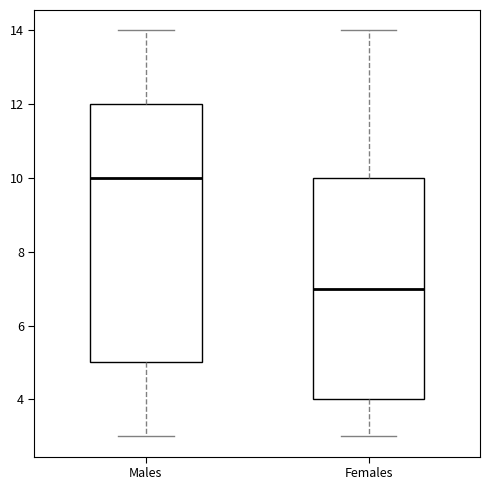

Which box is the tallest, from its lower edge to its upper edge?

Males